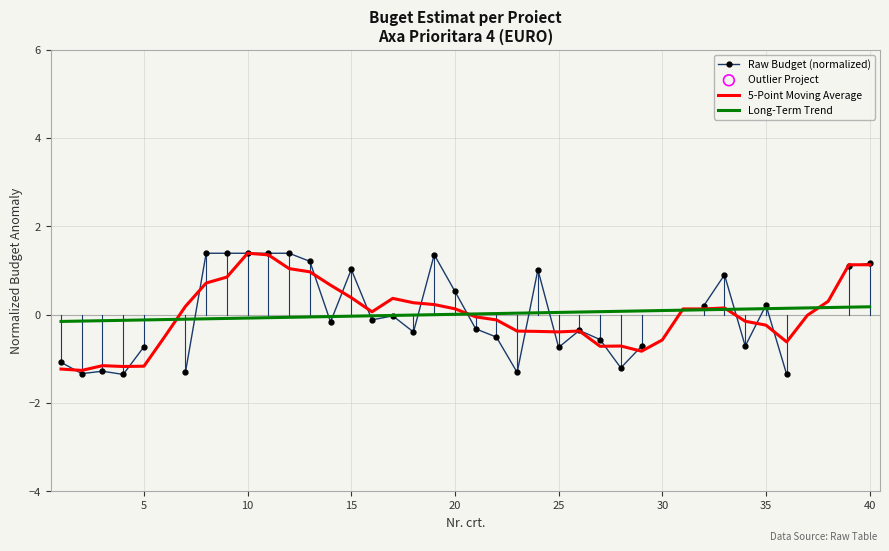

The value of Long-Term Trend at 20 is 0.0. True or false?

True